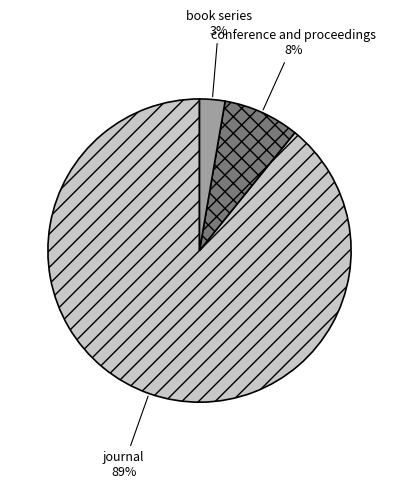

Do book series and conference and proceedings together represent more than half of the pie?

No